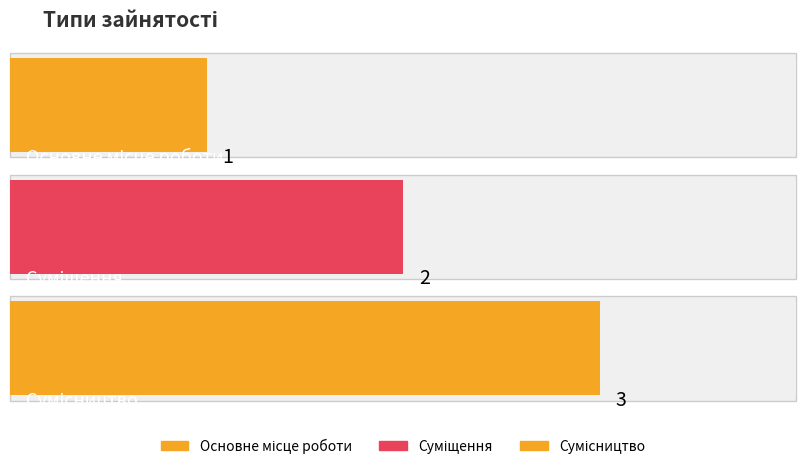

Are the bars horizontal?

Yes